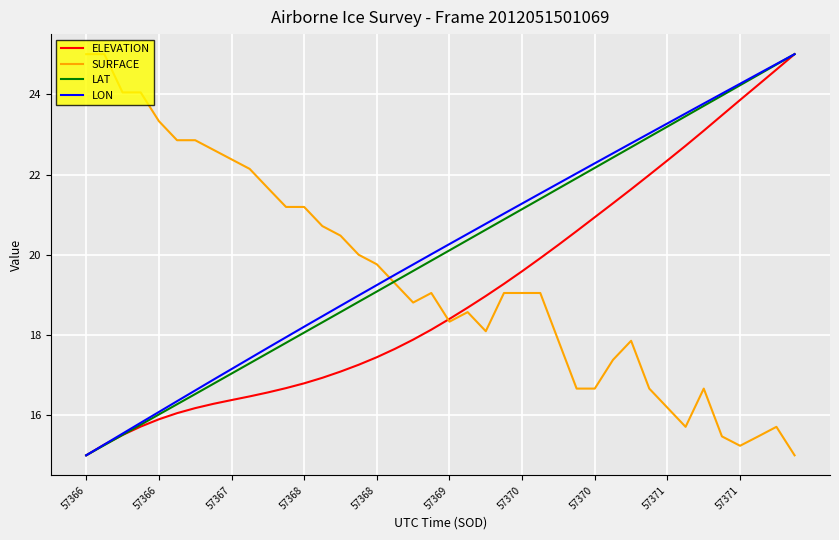

How many lines are shown in the chart?

4